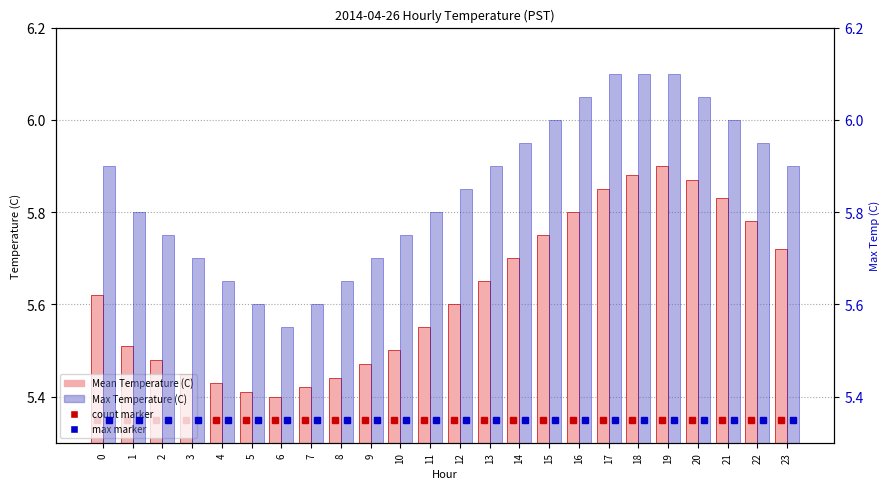

Reading left to right, what are all the values shown in this chart?

Mean Temperature (C): 0=5.6	1=5.5	2=5.5	3=5.5	4=5.4	5=5.4	6=5.4	7=5.4	8=5.4	9=5.5	10=5.5	11=5.5	12=5.6	13=5.7	14=5.7	15=5.8	16=5.8	17=5.8	18=5.9	19=5.9	20=5.9	21=5.8	22=5.8	23=5.7
Max Temperature (C): 0=5.9	1=5.8	2=5.8	3=5.7	4=5.7	5=5.6	6=5.5	7=5.6	8=5.7	9=5.7	10=5.8	11=5.8	12=5.8	13=5.9	14=6.0	15=6.0	16=6.0	17=6.1	18=6.1	19=6.1	20=6.0	21=6.0	22=6.0	23=5.9